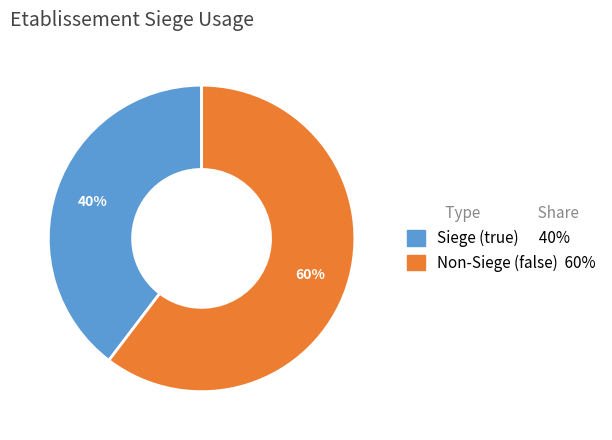

To the nearest percent, what is the average slice percentage?

50%